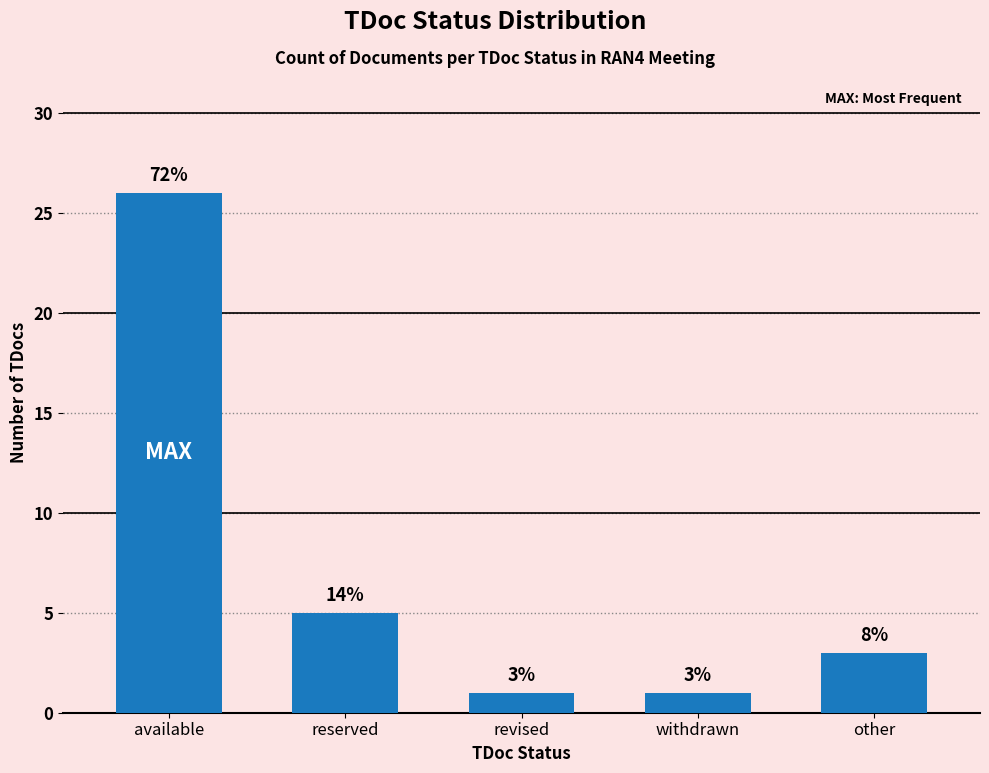

Reading right to left, transcribe all the data shown in this chart.

3	1	1	5	26